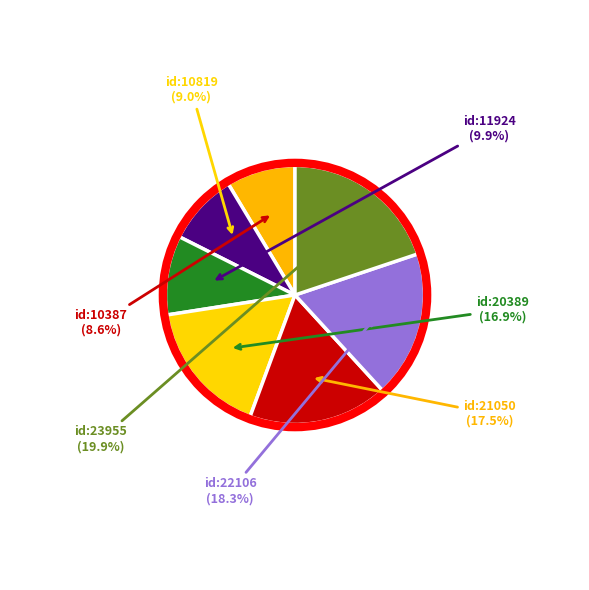

Combined, do id:10387 and id:21050 account for over 50%?

No